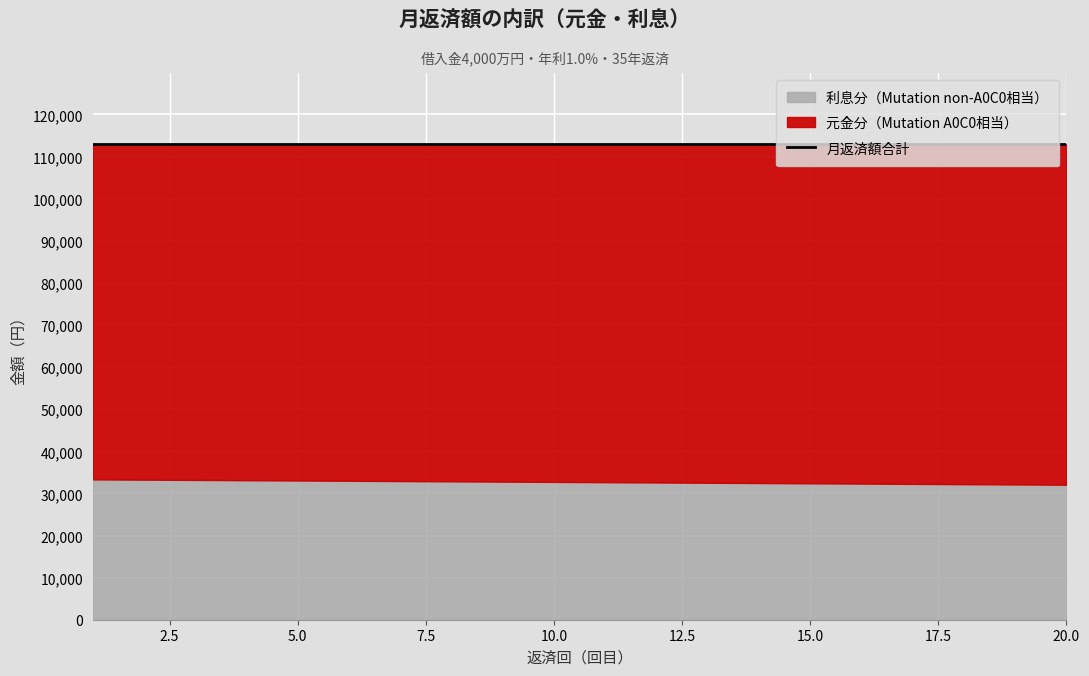

True or false: 利息分（円） and 元金分（円） intersect in this chart.

False